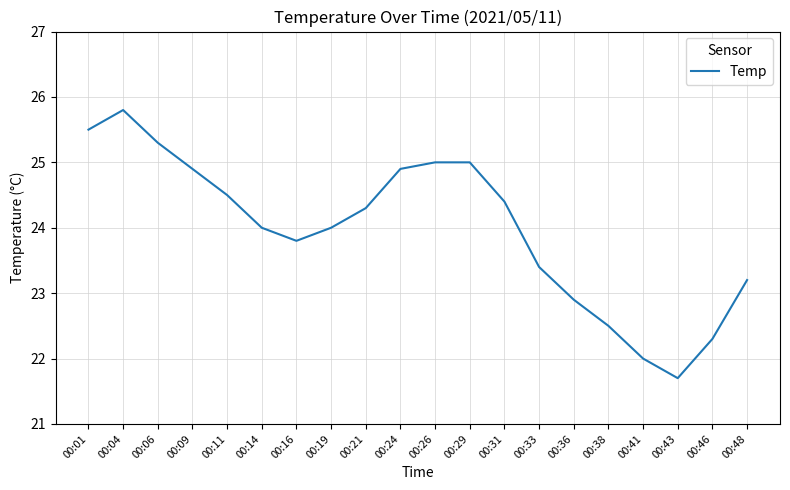

Is it true that the value at 00:41 is 22.0?

True